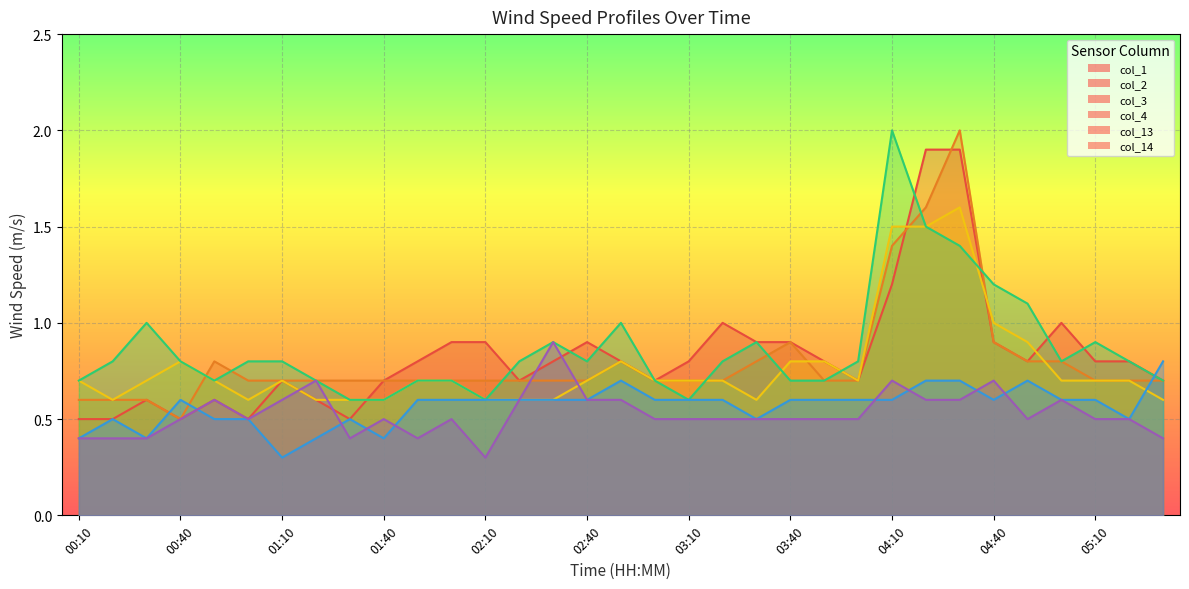

True or false: col_4 has more than 1 interior local peaks.

True